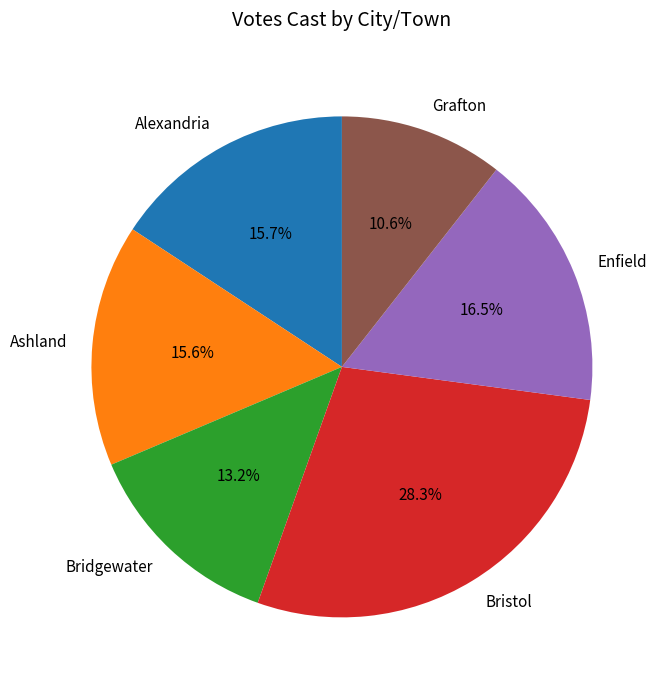

How many segments does this pie chart have?

6